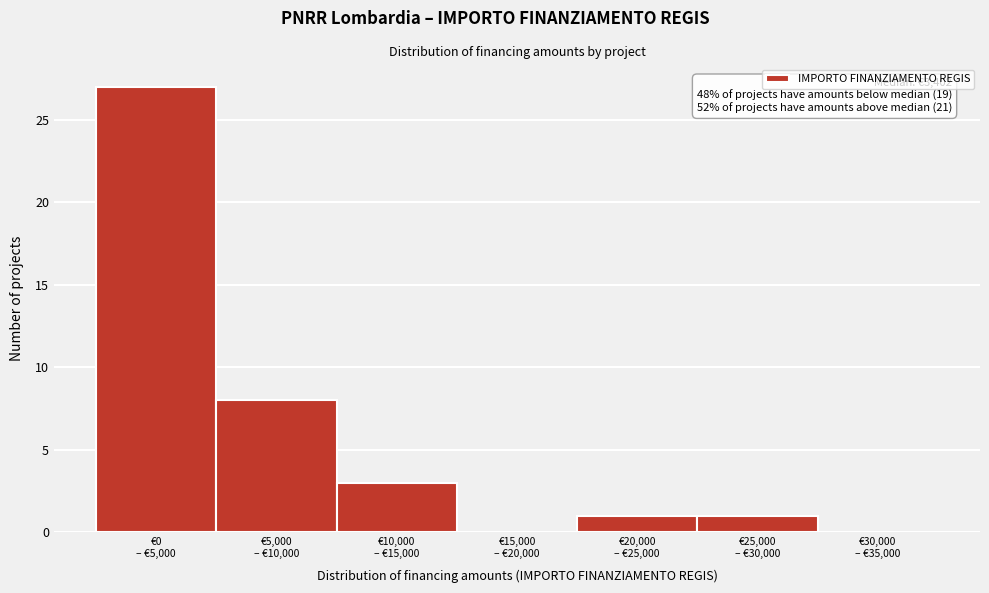

What is the sum of all values?

40